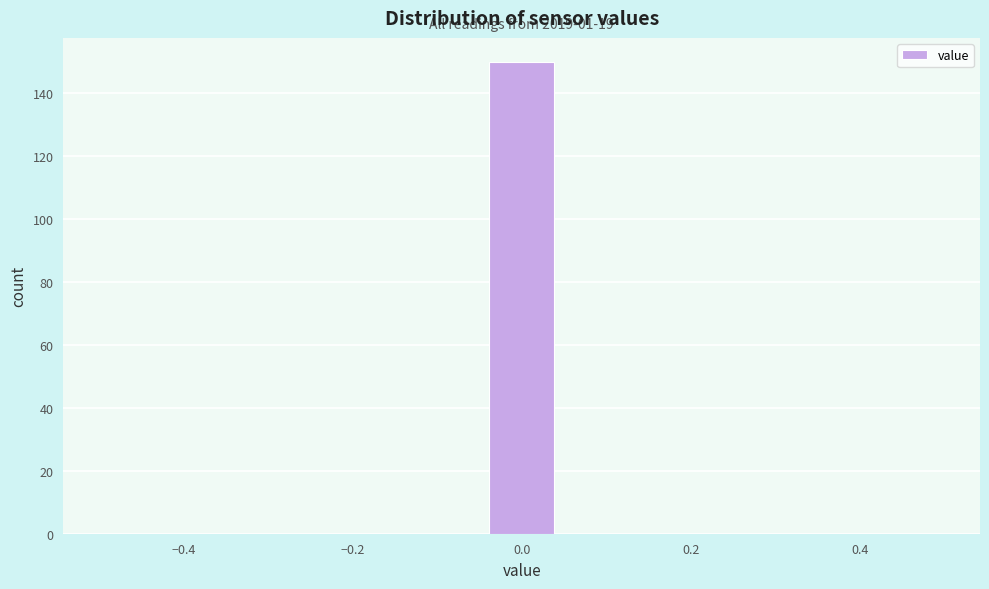

Which range on the x-axis has the tallest bar?

-0.04 to 0.04